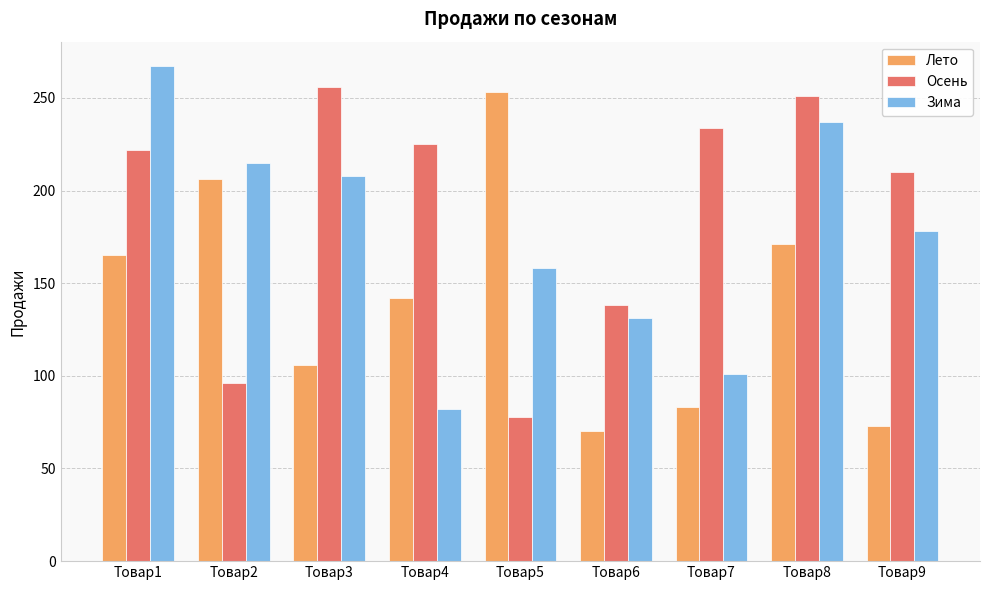

List the series in order of their overall mean, lowest first.

Лето, Зима, Осень